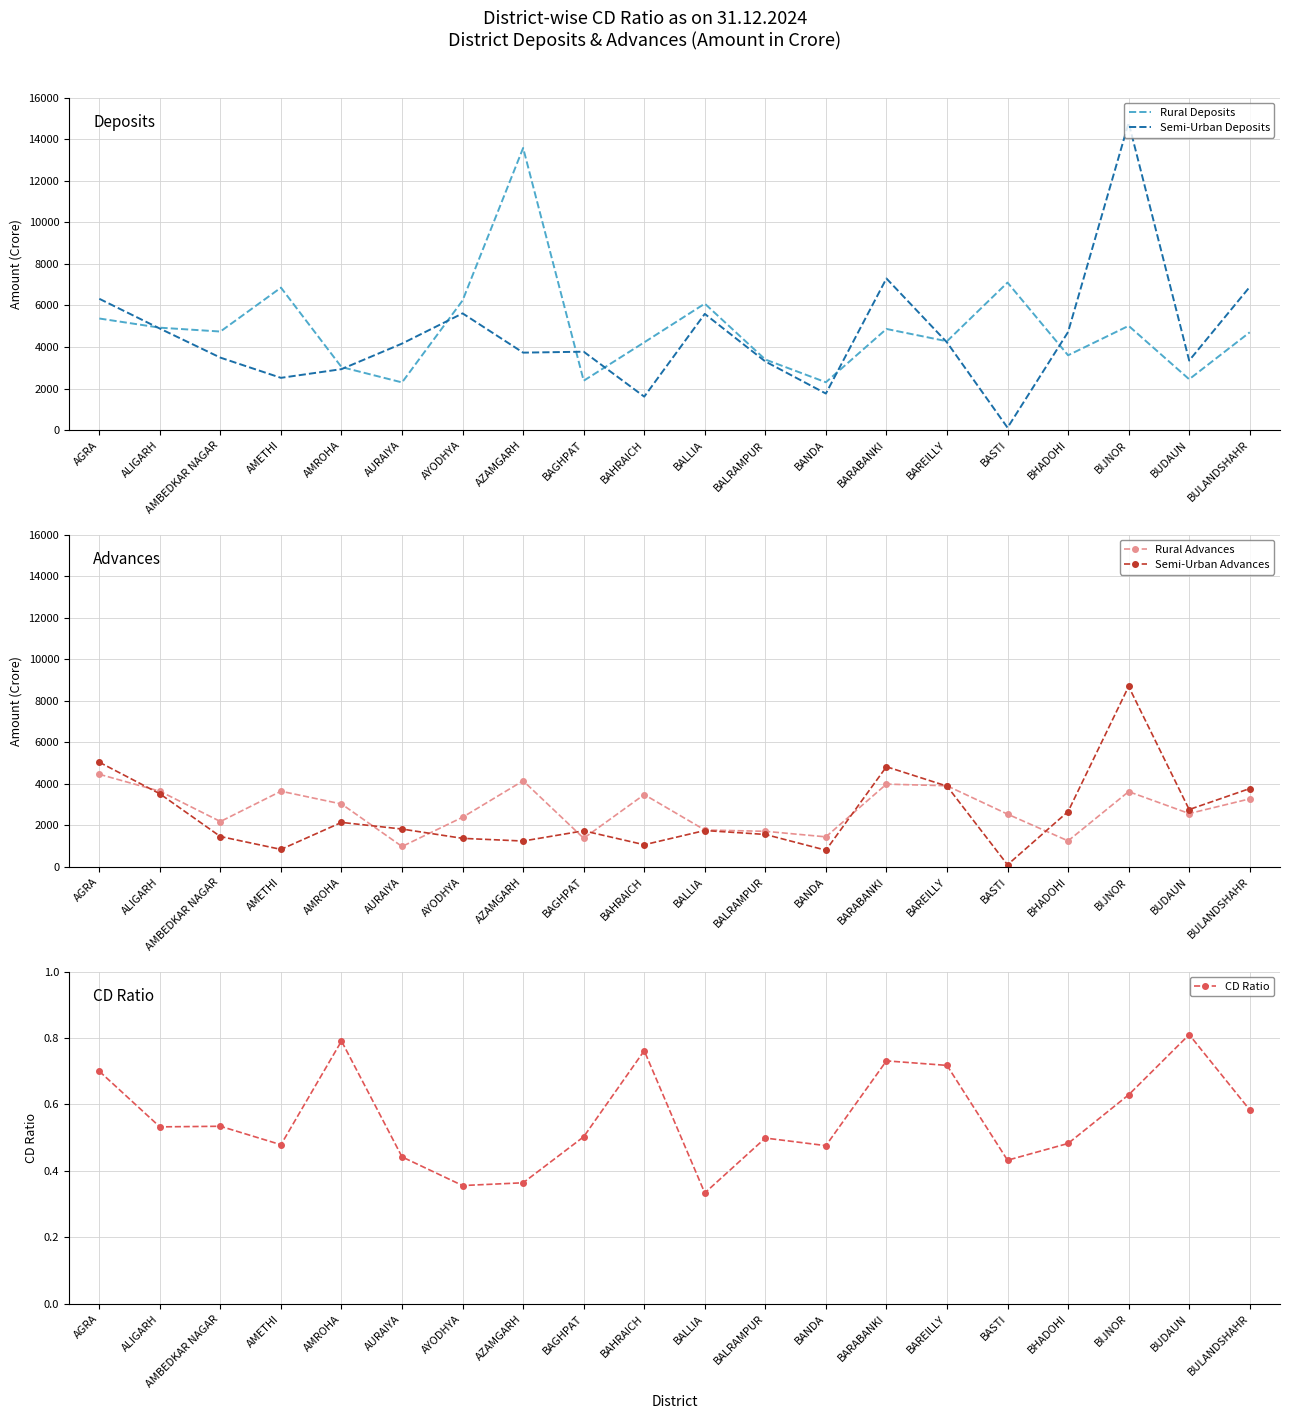

Reading left to right, list all the values displayed in this chart.

Rural Deposits: AGRA=5370.1	ALIGARH=4928.6	AMBEDKAR NAGAR=4742.9	AMETHI=6856.4	AMROHA=3032.9	AURAIYA=2294.8	AYODHYA=6239.4	AZAMGARH=13577.7	BAGHPAT=2375.6	BAHRAICH=4222.8	BALLIA=6085.4	BALRAMPUR=3396.0	BANDA=2302.1	BARABANKI=4867.2	BAREILLY=4275.0	BASTI=7099.8	BHADOHI=3599.9	BIJNOR=5017.1	BUDAUN=2446.3	BULANDSHAHR=4706.1
Semi-Urban Deposits: AGRA=6319.1	ALIGARH=4886.0	AMBEDKAR NAGAR=3487.5	AMETHI=2514.7	AMROHA=2933.2	AURAIYA=4163.3	AYODHYA=5617.0	AZAMGARH=3727.7	BAGHPAT=3772.7	BAHRAICH=1609.8	BALLIA=5592.2	BALRAMPUR=3301.2	BANDA=1758.3	BARABANKI=7296.9	BAREILLY=4221.3	BASTI=116.7	BHADOHI=4720.3	BIJNOR=14789.7	BUDAUN=3345.9	BULANDSHAHR=6890.8
Rural Advances: AGRA=4463.4	ALIGARH=3648.2	AMBEDKAR NAGAR=2190.2	AMETHI=3648.5	AMROHA=3034.0	AURAIYA=988.6	AYODHYA=2395.5	AZAMGARH=4149.6	BAGHPAT=1383.9	BAHRAICH=3487.0	BALLIA=1783.0	BALRAMPUR=1719.3	BANDA=1452.6	BARABANKI=3990.0	BAREILLY=3911.2	BASTI=2545.8	BHADOHI=1258.6	BIJNOR=3629.6	BUDAUN=2574.6	BULANDSHAHR=3280.8
Semi-Urban Advances: AGRA=5043.9	ALIGARH=3524.3	AMBEDKAR NAGAR=1467.9	AMETHI=849.1	AMROHA=2148.2	AURAIYA=1827.4	AYODHYA=1380.1	AZAMGARH=1251.3	BAGHPAT=1743.5	BAHRAICH=1073.0	BALLIA=1757.1	BALRAMPUR=1568.4	BANDA=810.1	BARABANKI=4827.2	BAREILLY=3893.8	BASTI=108.9	BHADOHI=2670.0	BIJNOR=8692.0	BUDAUN=2766.2	BULANDSHAHR=3776.2
CD Ratio: AGRA=0.7	ALIGARH=0.5	AMBEDKAR NAGAR=0.5	AMETHI=0.5	AMROHA=0.8	AURAIYA=0.4	AYODHYA=0.4	AZAMGARH=0.4	BAGHPAT=0.5	BAHRAICH=0.8	BALLIA=0.3	BALRAMPUR=0.5	BANDA=0.5	BARABANKI=0.7	BAREILLY=0.7	BASTI=0.4	BHADOHI=0.5	BIJNOR=0.6	BUDAUN=0.8	BULANDSHAHR=0.6